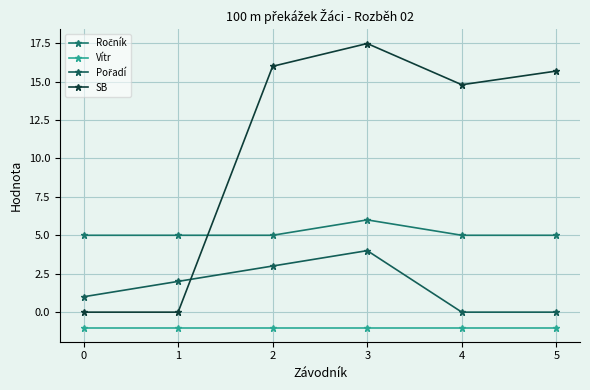

List the labels in order of Ročník value, largest first.

3, 0, 1, 2, 4, 5